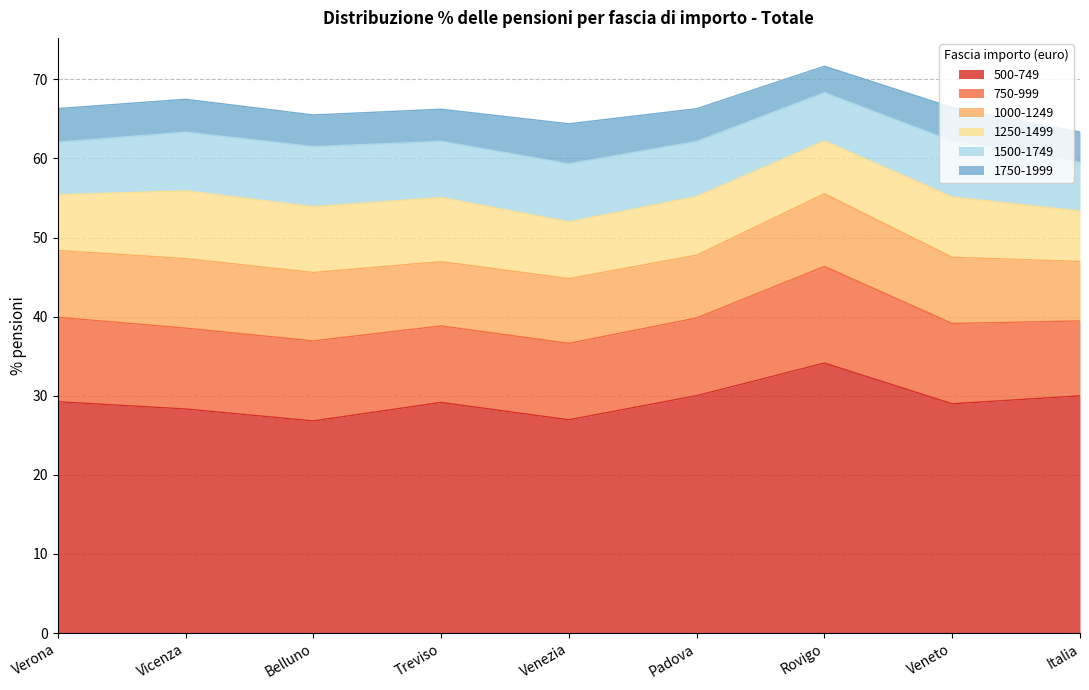

Which series has the widest spread of values?

500-749